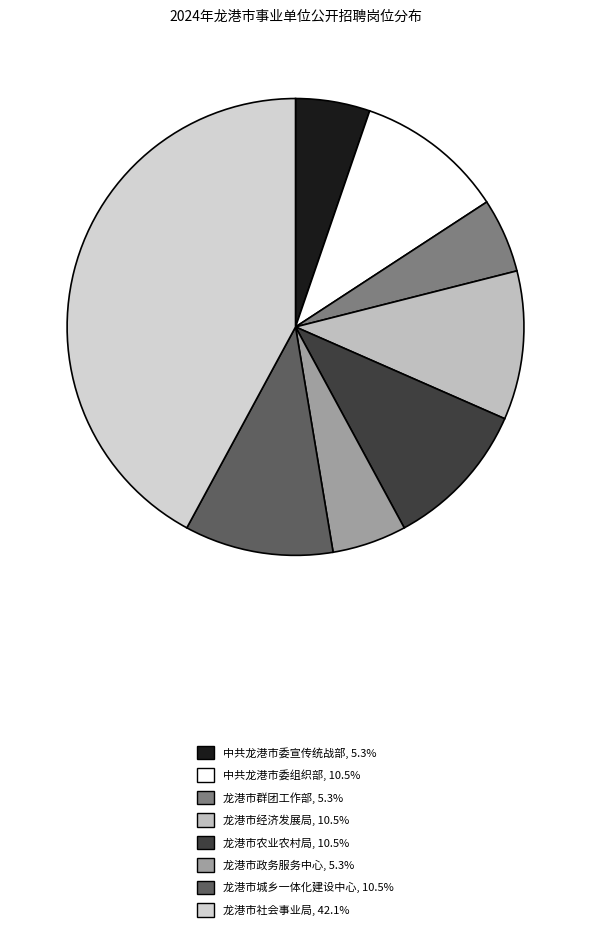

To the nearest percent, what is the difference between the 龙港市经济发展局 and 中共龙港市委宣传统战部 slice percentages?

5%